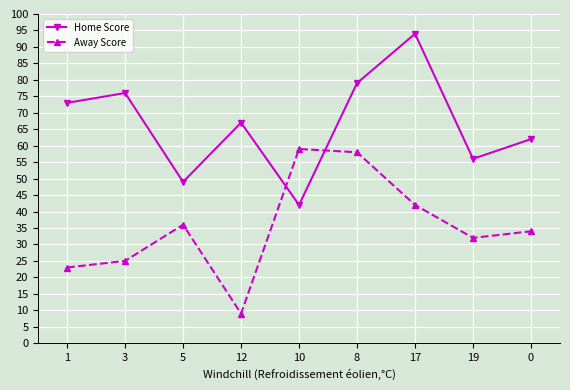

Reading left to right, transcribe all the data shown in this chart.

Home Score: 73	76	49	67	42	79	94	56	62
Away Score: 23	25	36	9	59	58	42	32	34